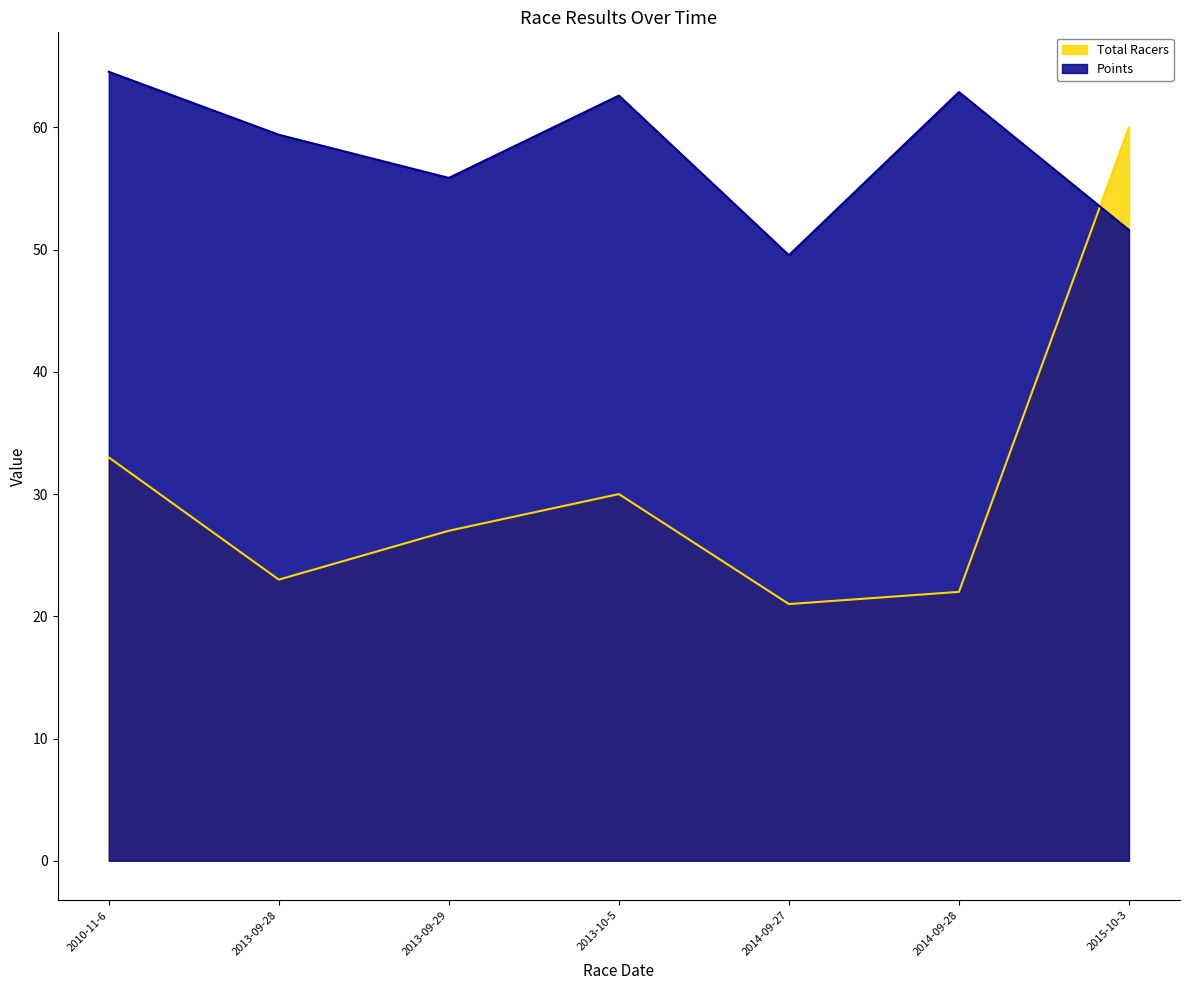

At which category is the sum across all series the highest?

2015-10-3